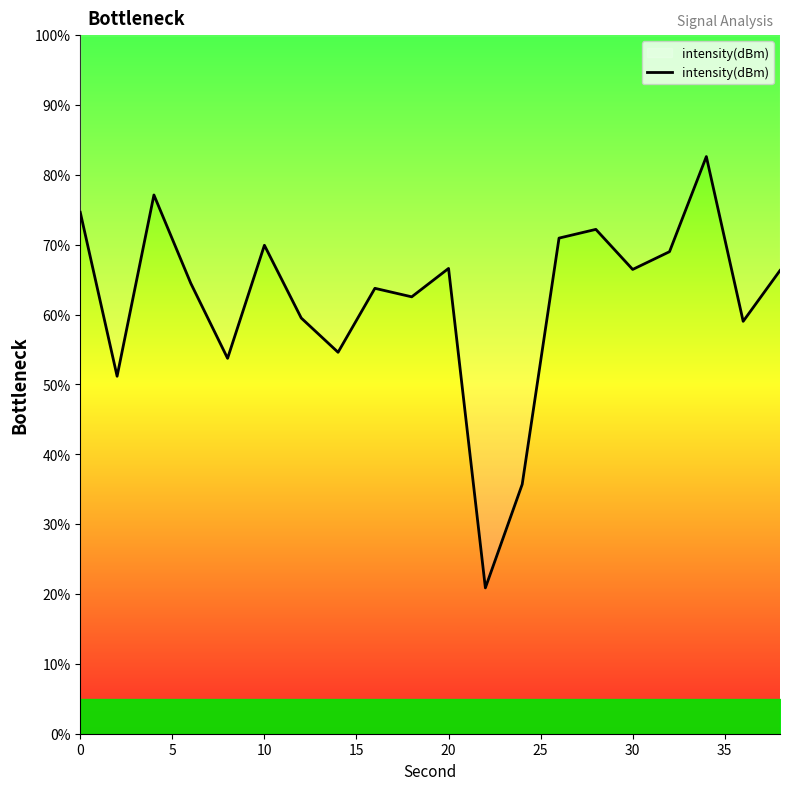

What is the difference between the maximum and second lowest values?

46.9